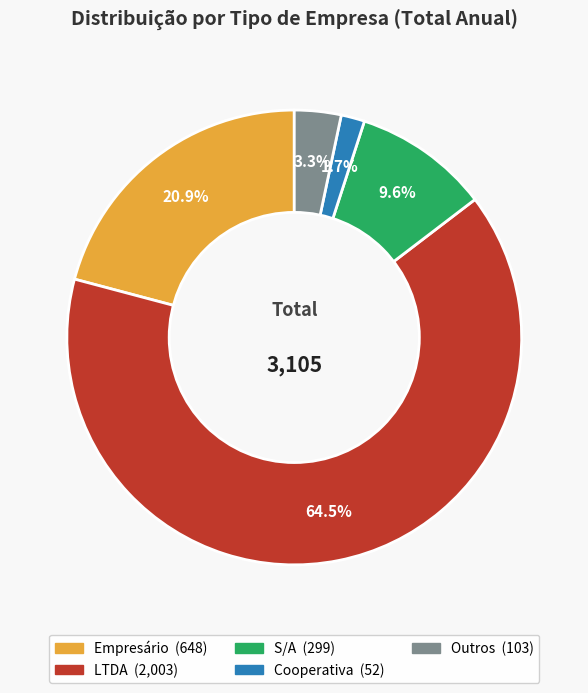

Is there a majority slice in this chart?

Yes